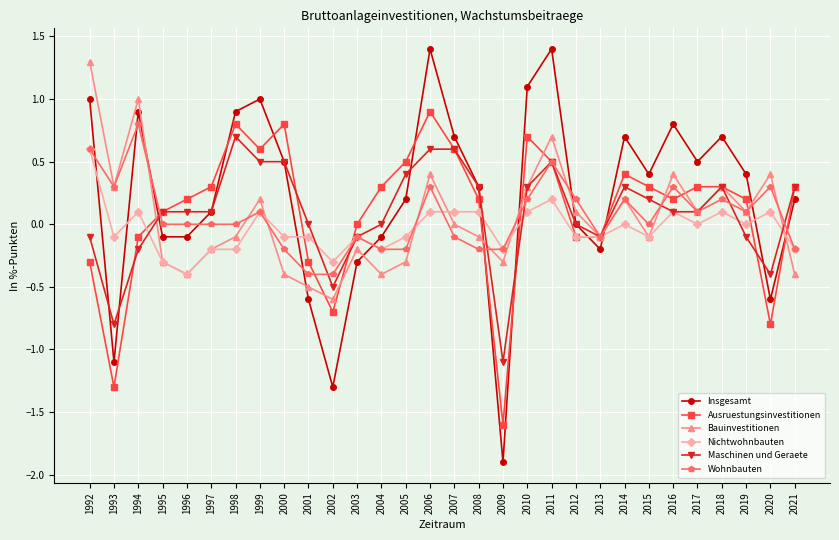

Does the chart have visible grid lines?

Yes